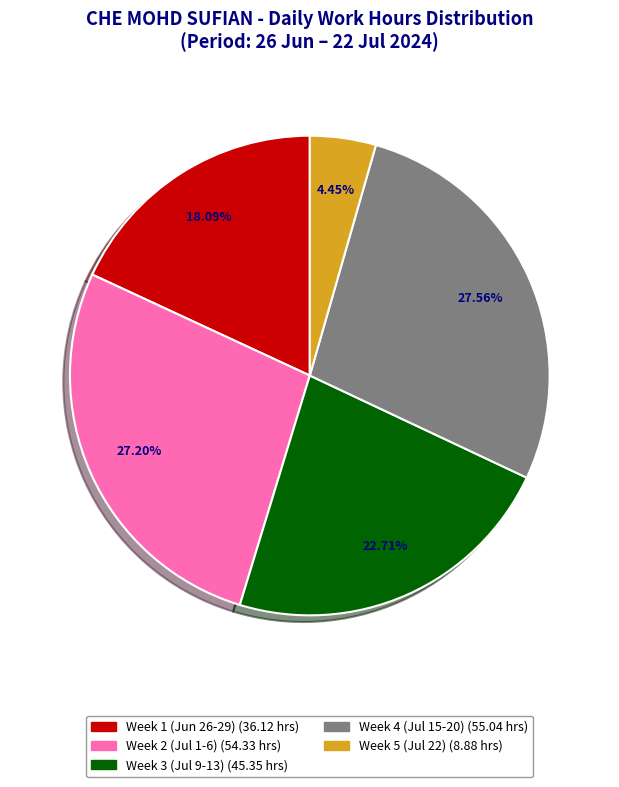

Does any single category account for the majority?

No